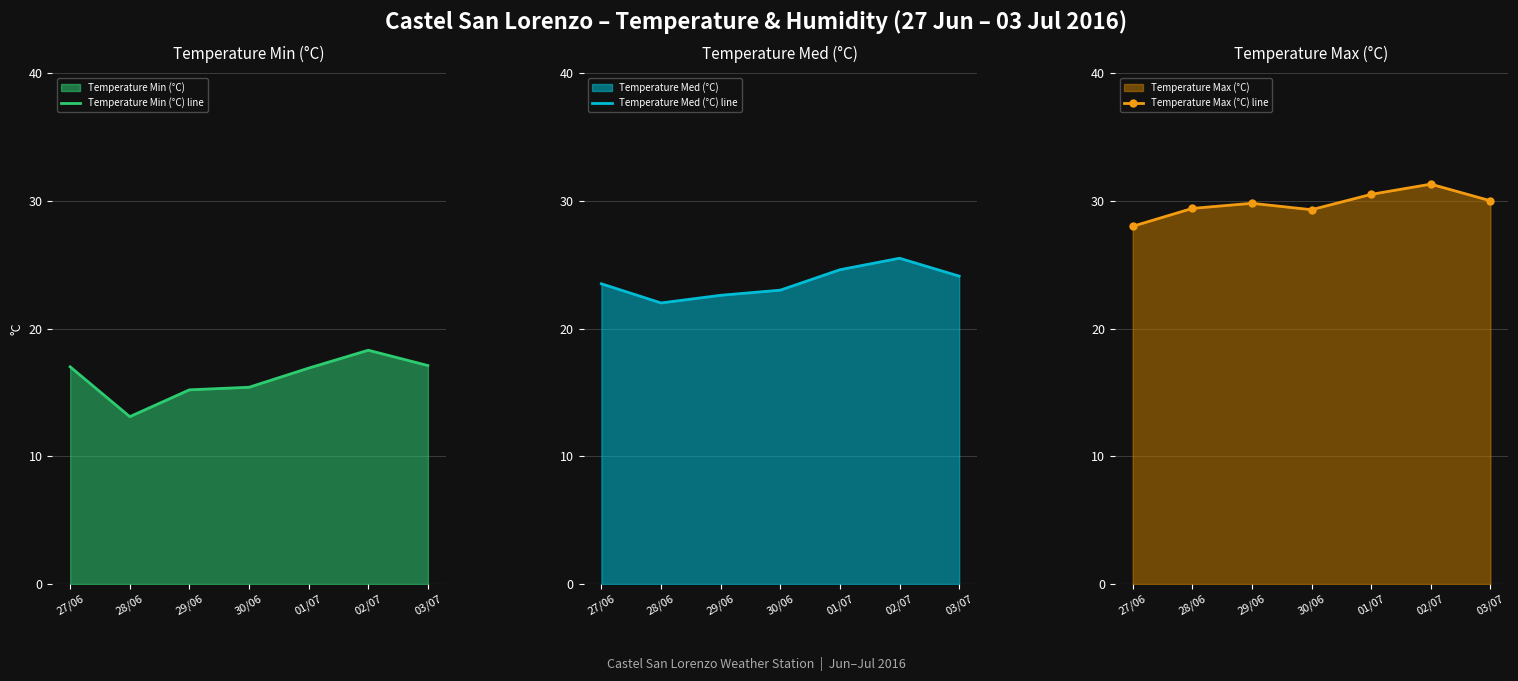

In Temperature Max (°C) line, how many points are lower than both neighbors (excluding endpoints)?

1